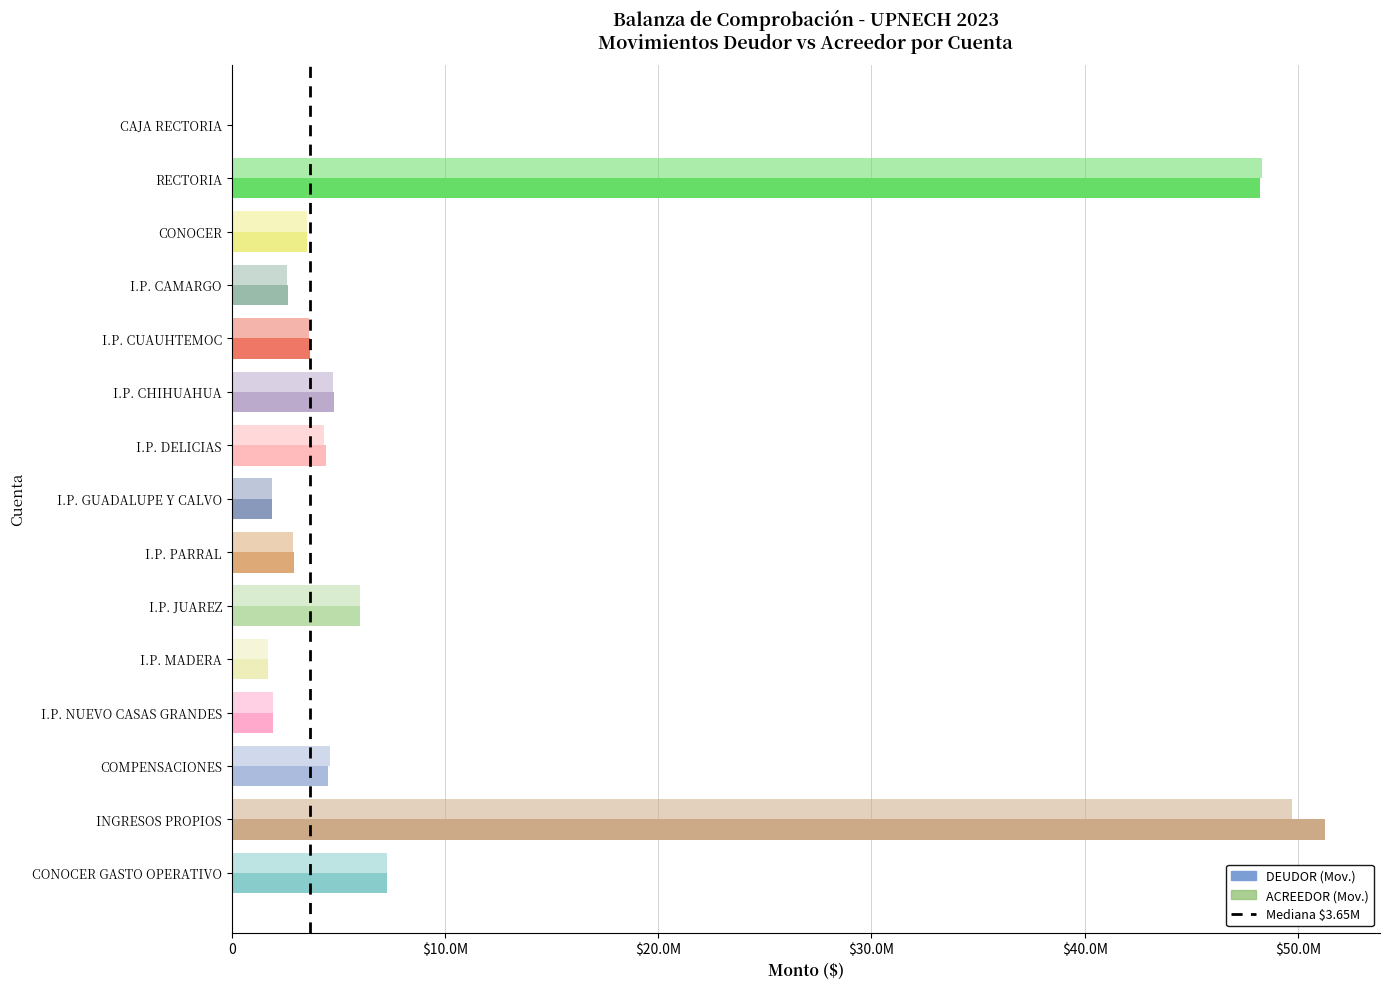

Which has a higher value, INGRESOS PROPIOS or COMPENSACIONES?

INGRESOS PROPIOS